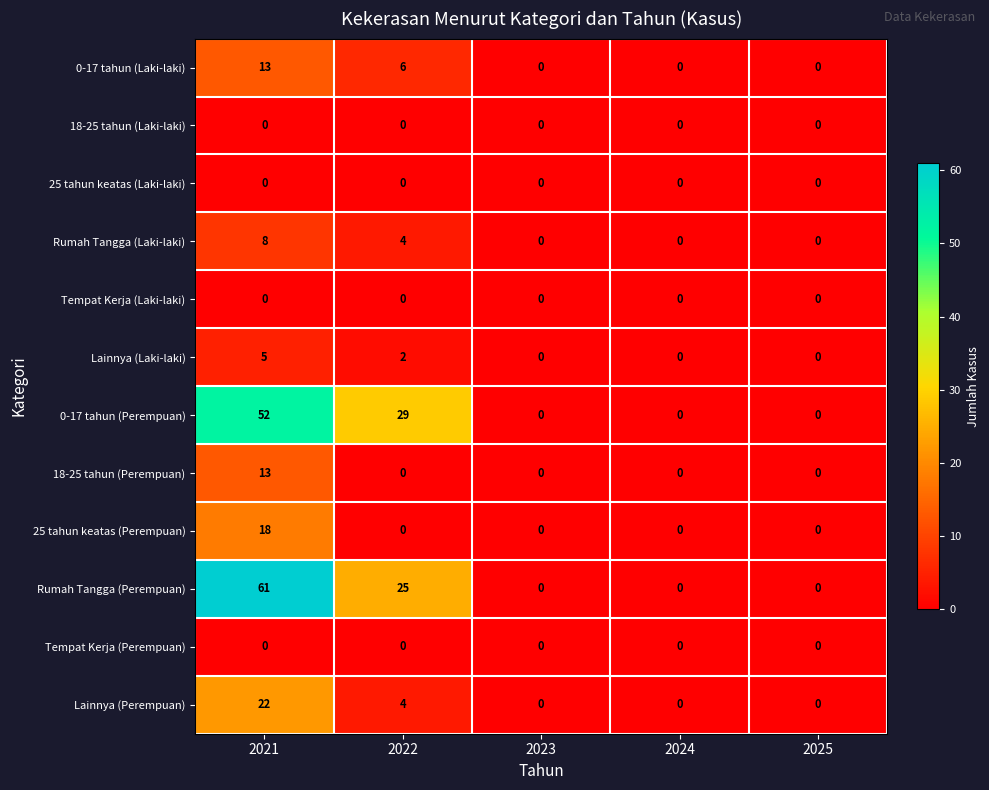

Count the 0-17 tahun (Laki-laki) values in the range 0 to 6.

4